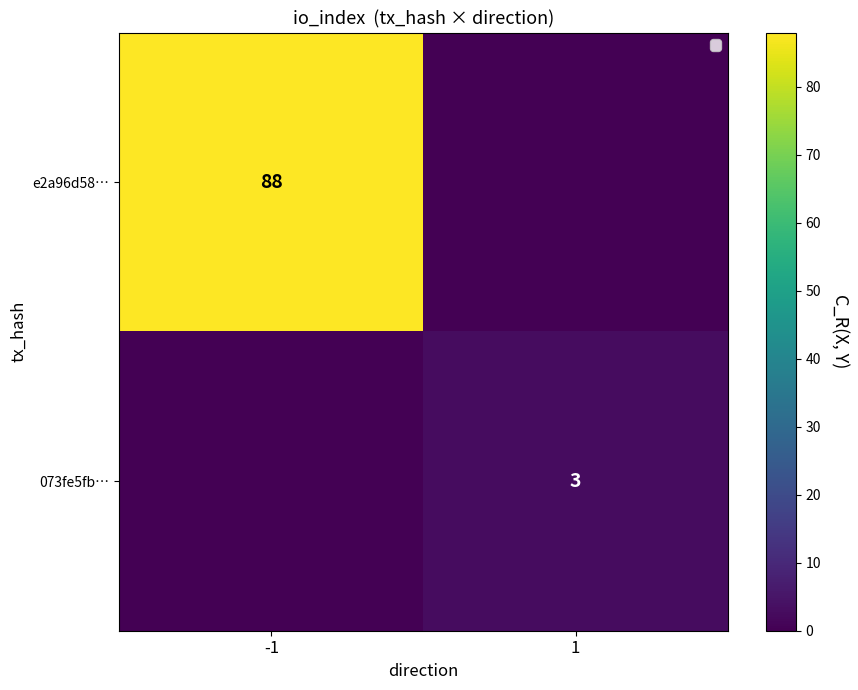

The e2a96d58… series shows 55 at -1. True or false?

False